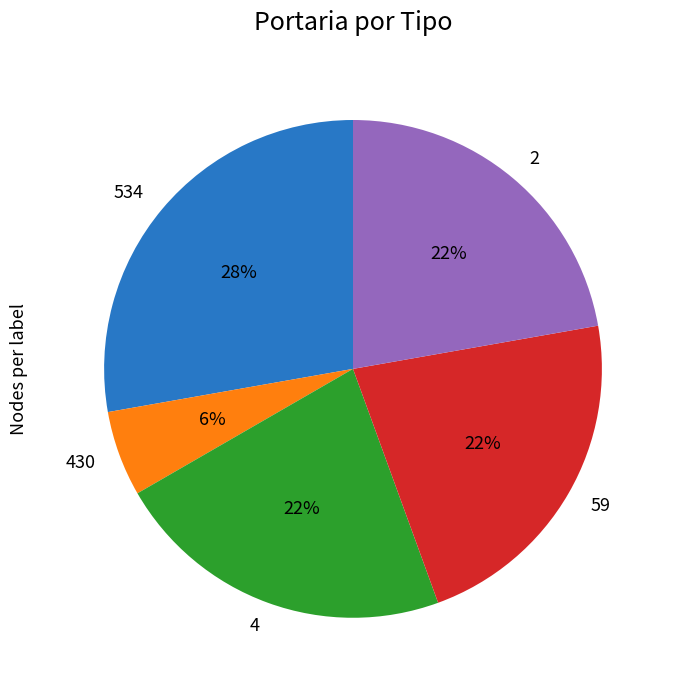

Combined, do 4 and 430 account for over 50%?

No